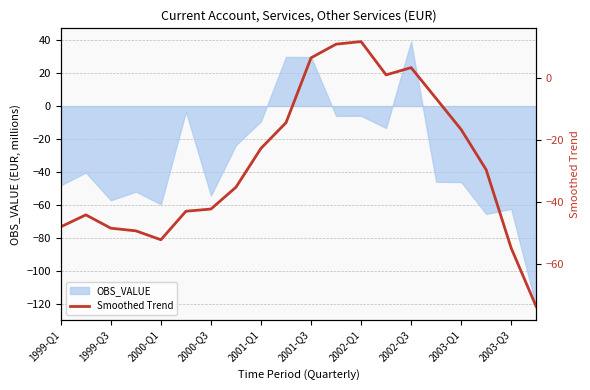

How many points are higher than both their immediate neighbors (excluding endpoints)?

3